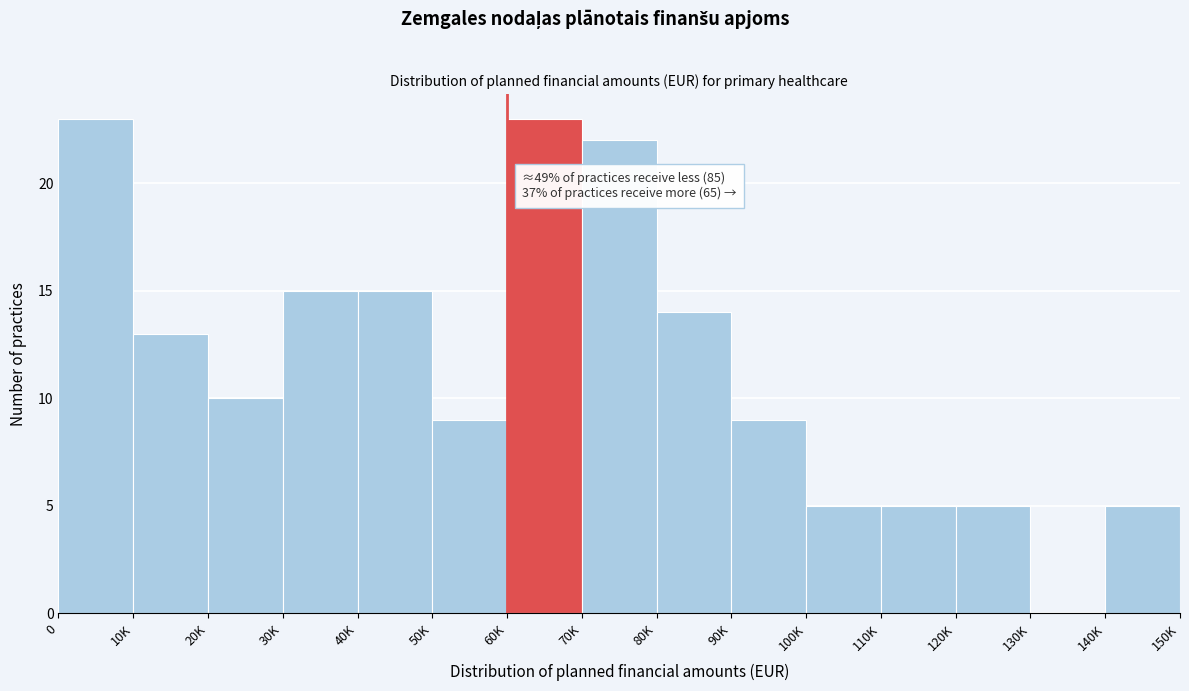

Reading left to right, extract all data points from this chart.

0=23	10K=13	20K=10	30K=15	40K=15	50K=9	60K=23	70K=22	80K=14	90K=9	100K=5	110K=5	120K=5	130K=0	140K=5